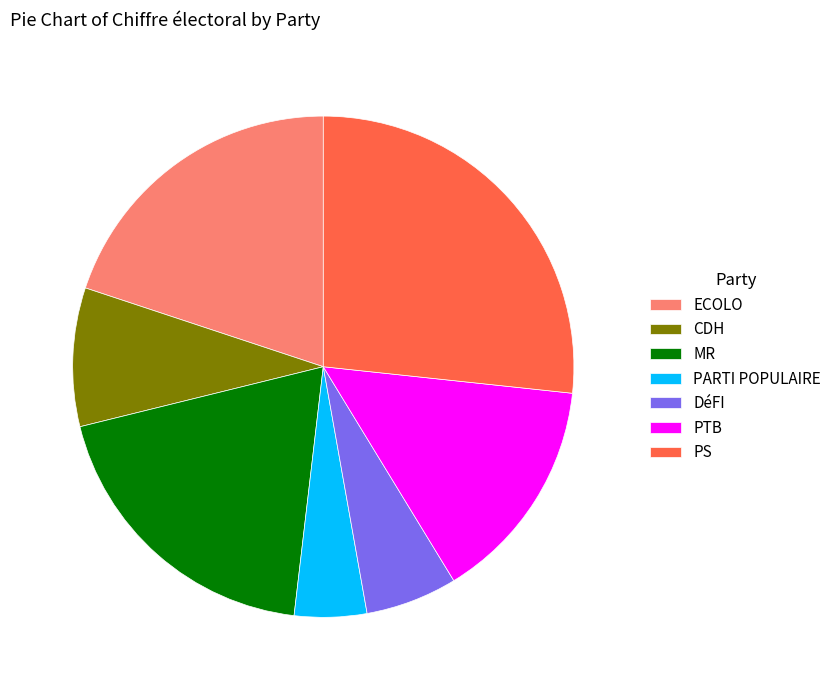

Is there any slice that represents more than half of the pie?

No